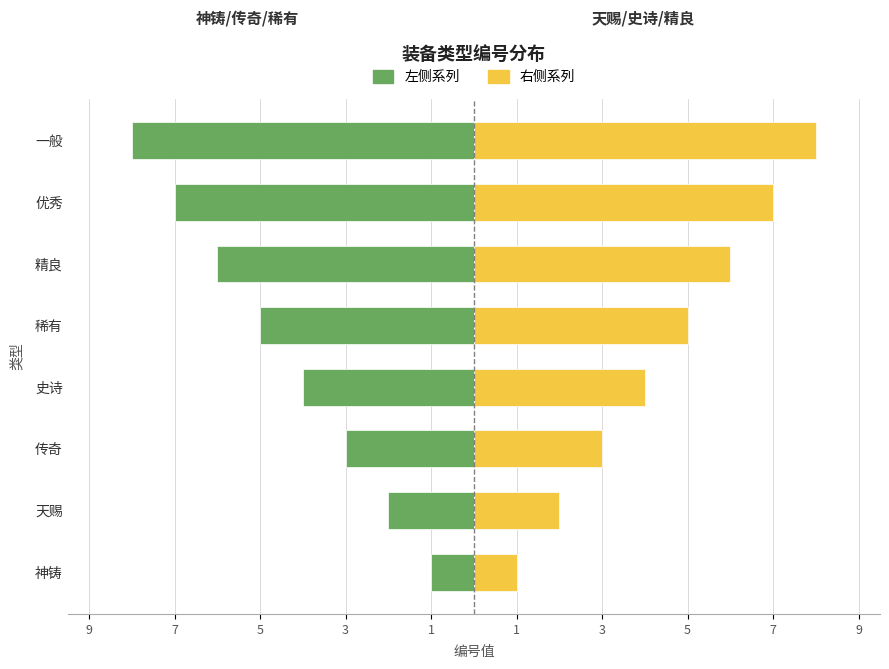

Count the 右侧 (yellow) values in the range 3 to 7.

5